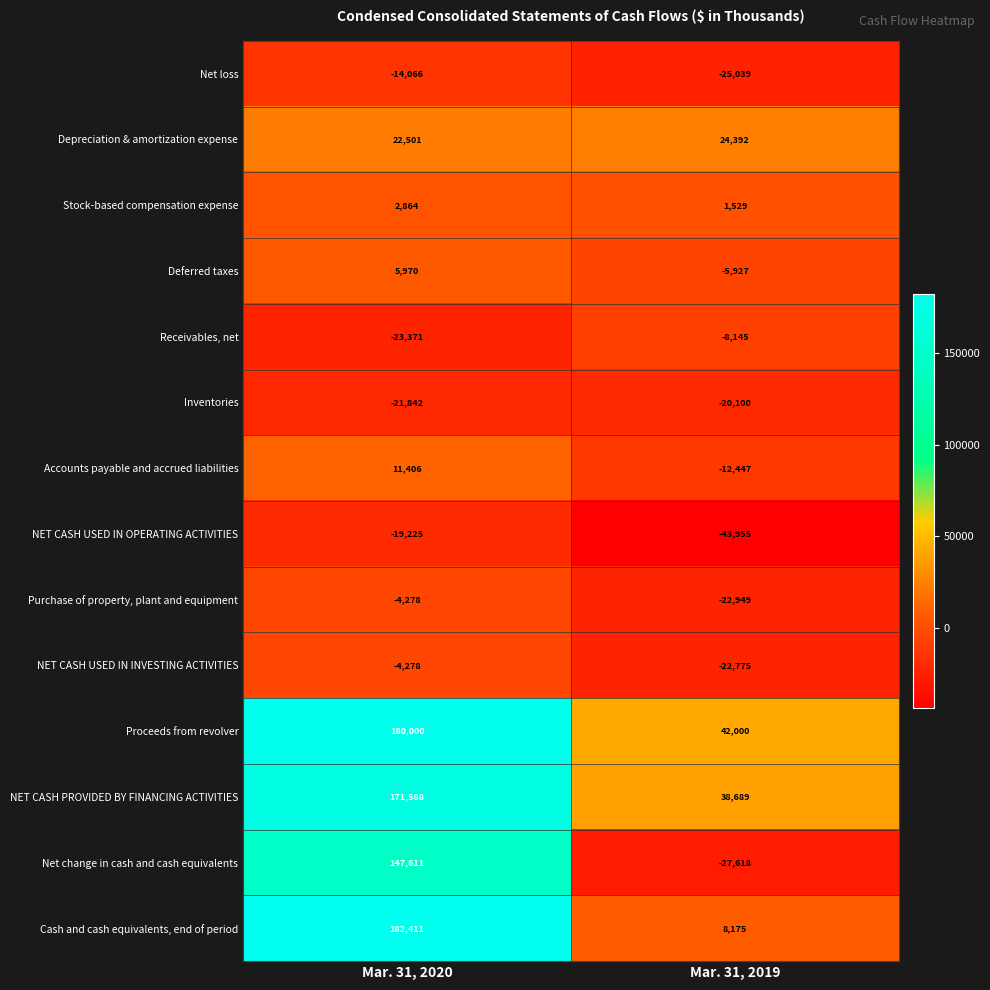

At which category is the sum across all series the highest?

Mar. 31, 2020